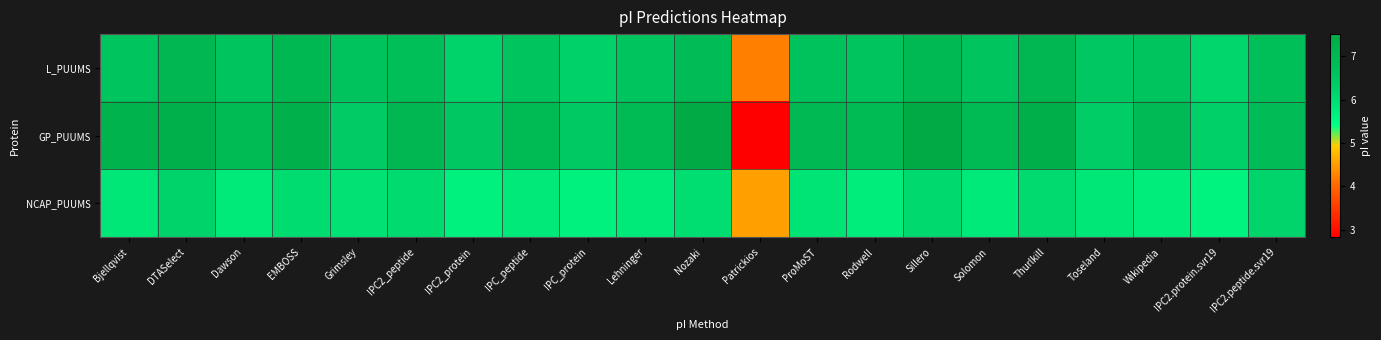

What is the difference between the highest and lowest values at Toseland?

0.6